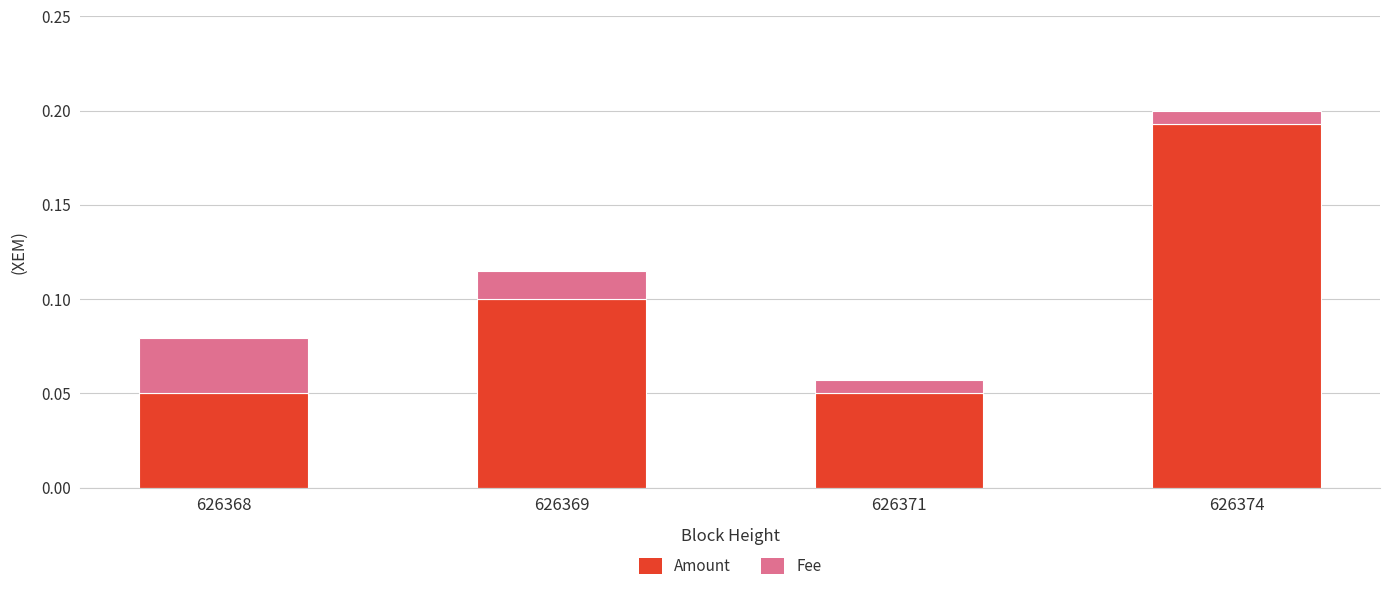

At which category is the sum across all series the highest?

626374